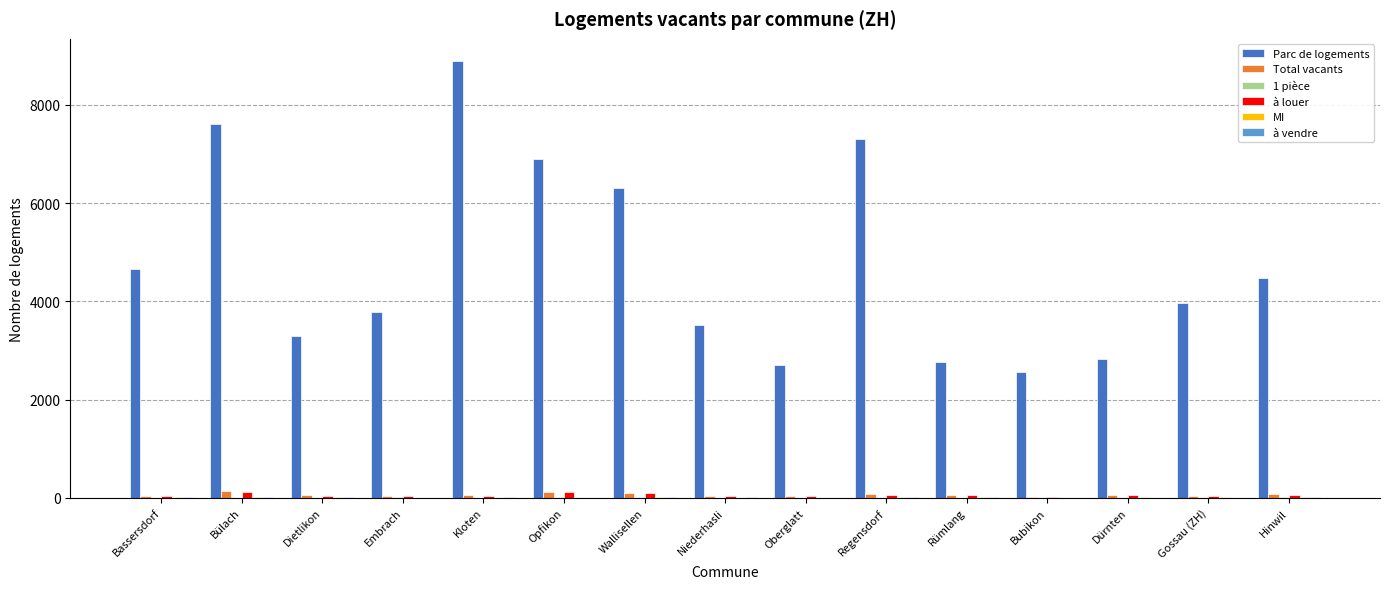

Which series has the largest total across all categories?

Parc de logements